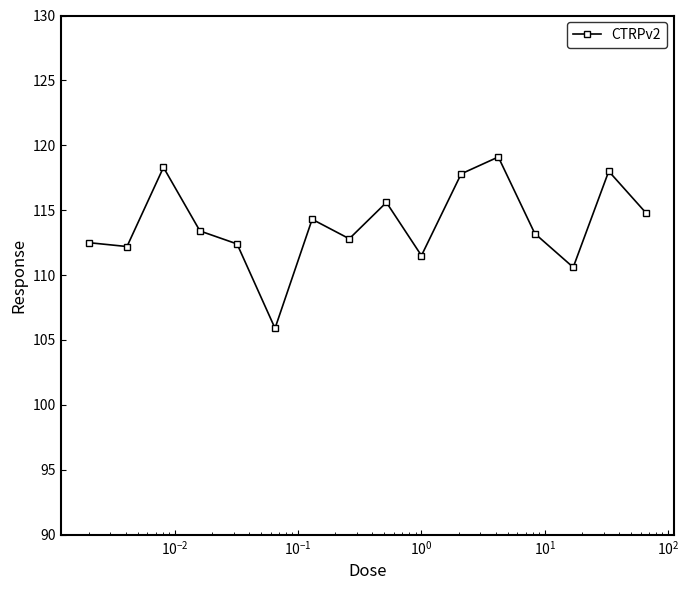

What is the smallest value displayed?

105.9